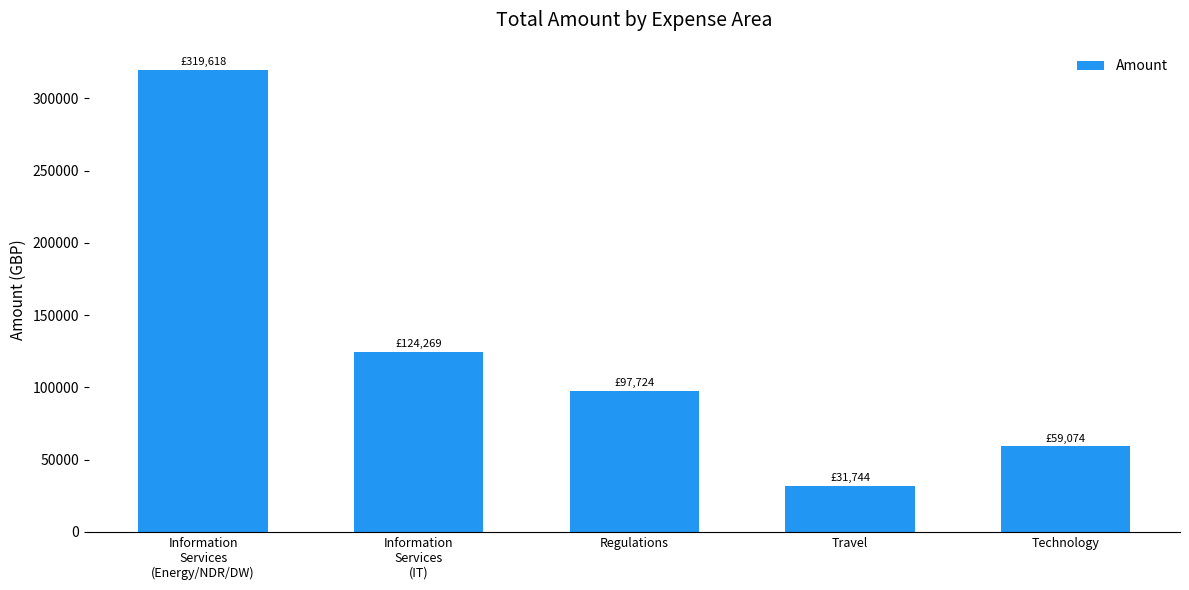

Where is the data nearest to the value 175681?

Information
Services
(IT)